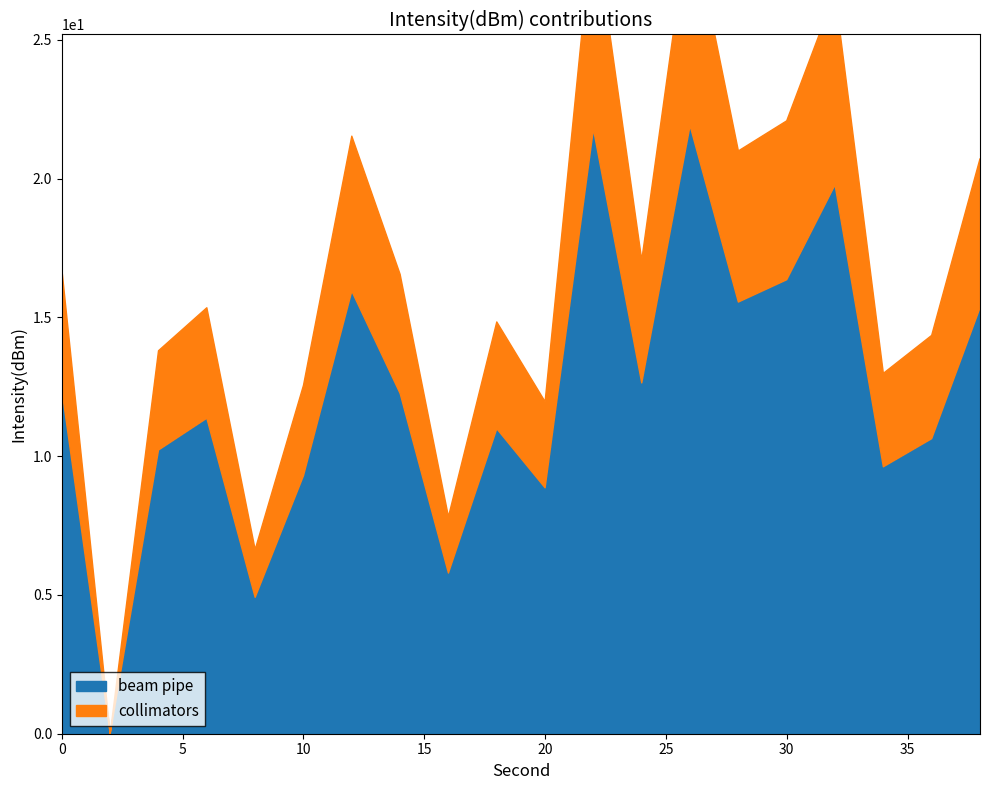

At 32, list the series in order from smallest to largest.

beam pipe, collimators